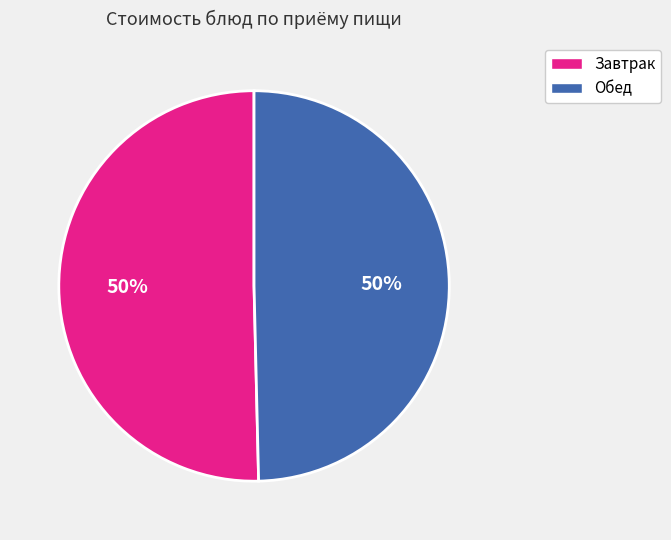

To the nearest percent, what is the average slice percentage?

50%